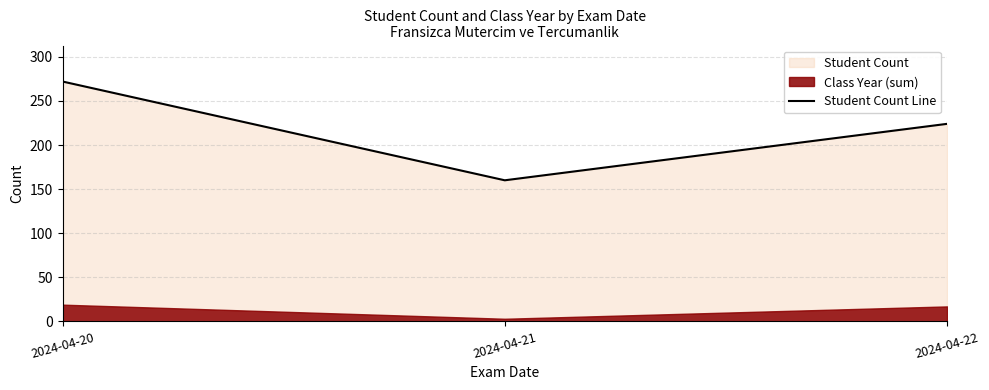

What is the average value?

219